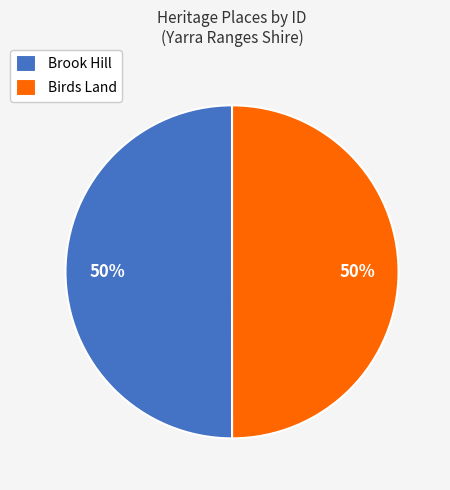

How many segments does this pie chart have?

2